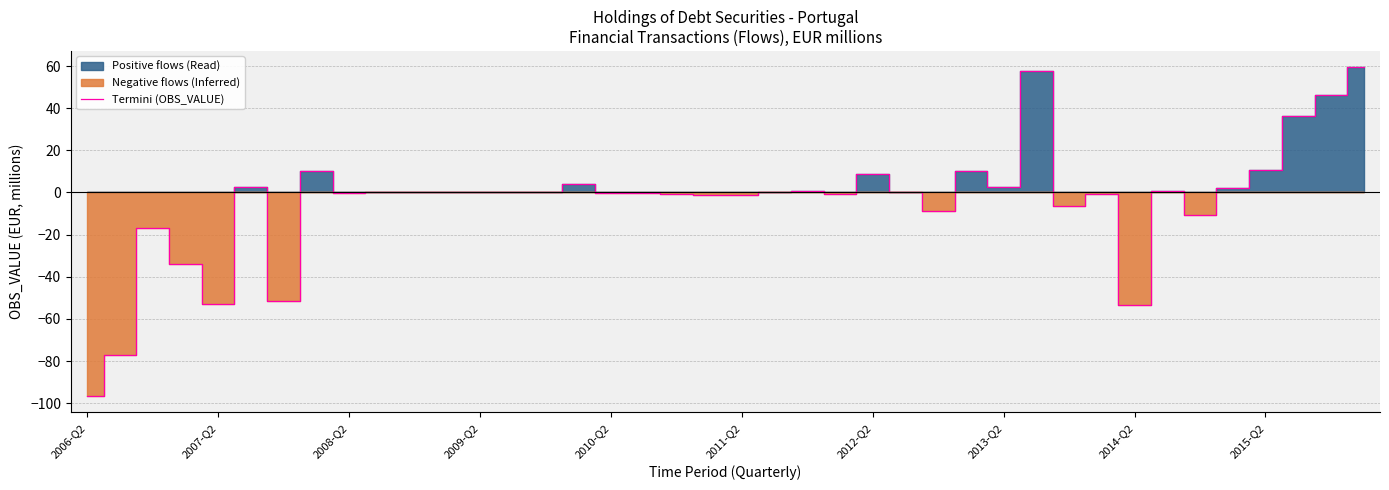

What is the approximate value at 31?

-0.9